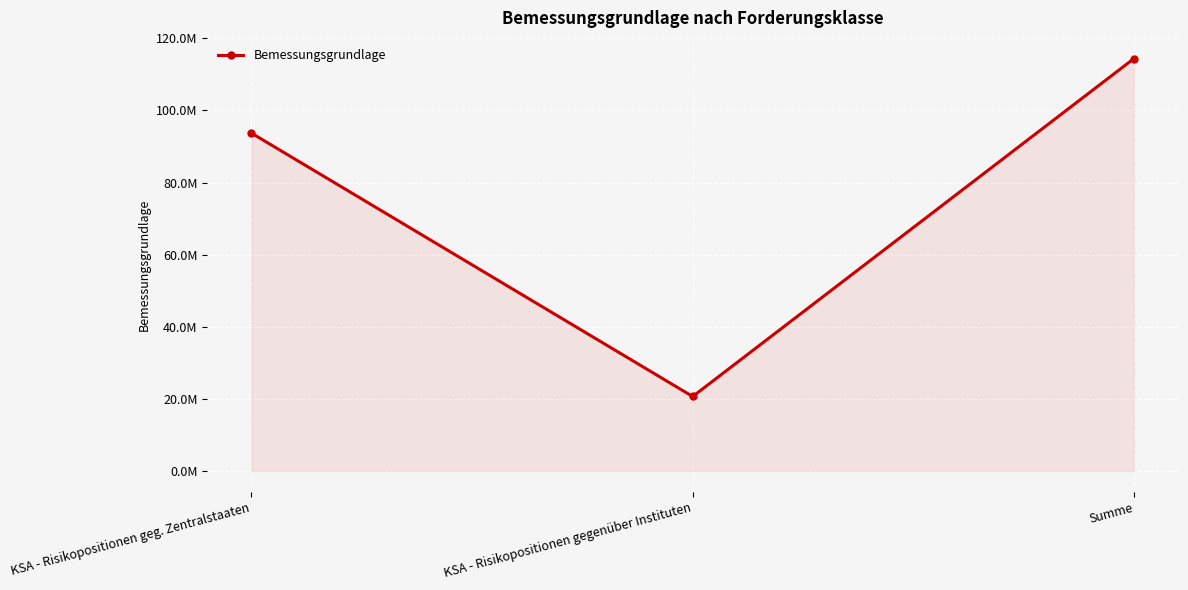

Does the chart have visible grid lines?

Yes